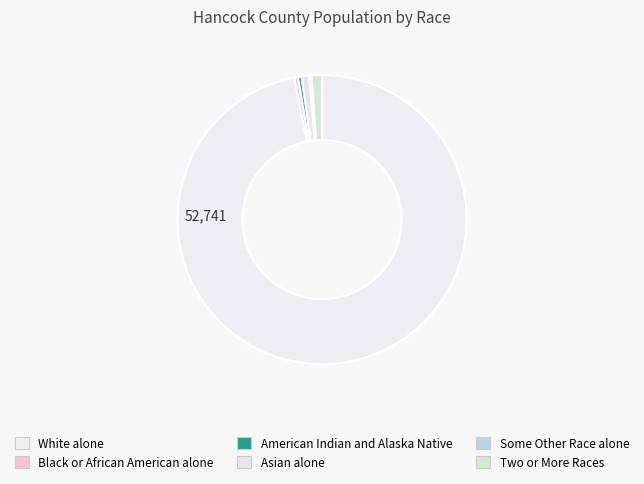

What is the total percentage of Asian alone and Black or African American alone?

1.2%